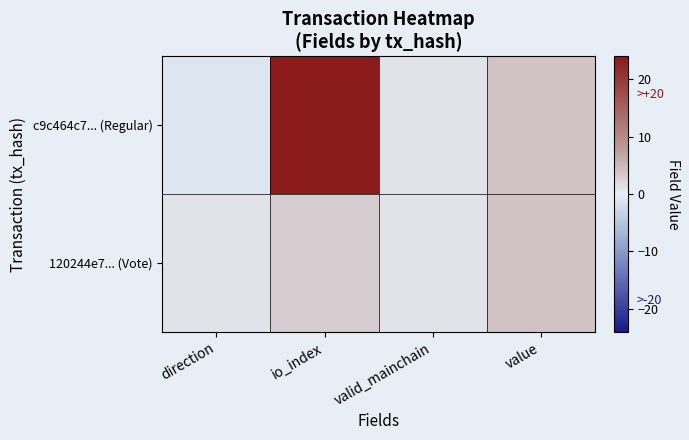

Which category has the highest value across all series?

io_index